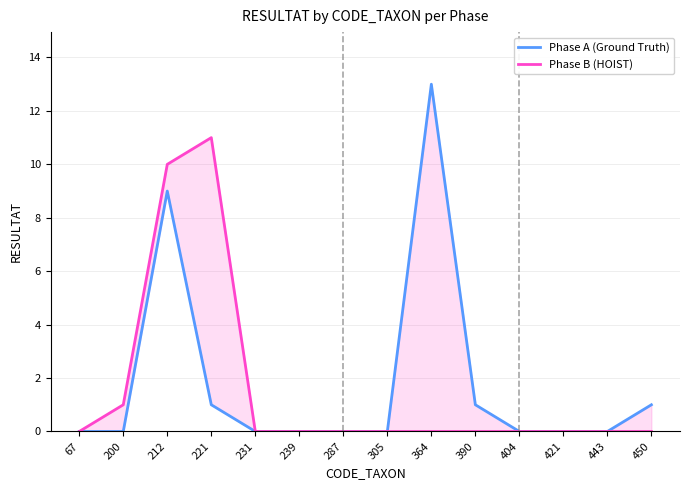

What are all the series names shown in the legend?

Phase A (Ground Truth), Phase B (HOIST)